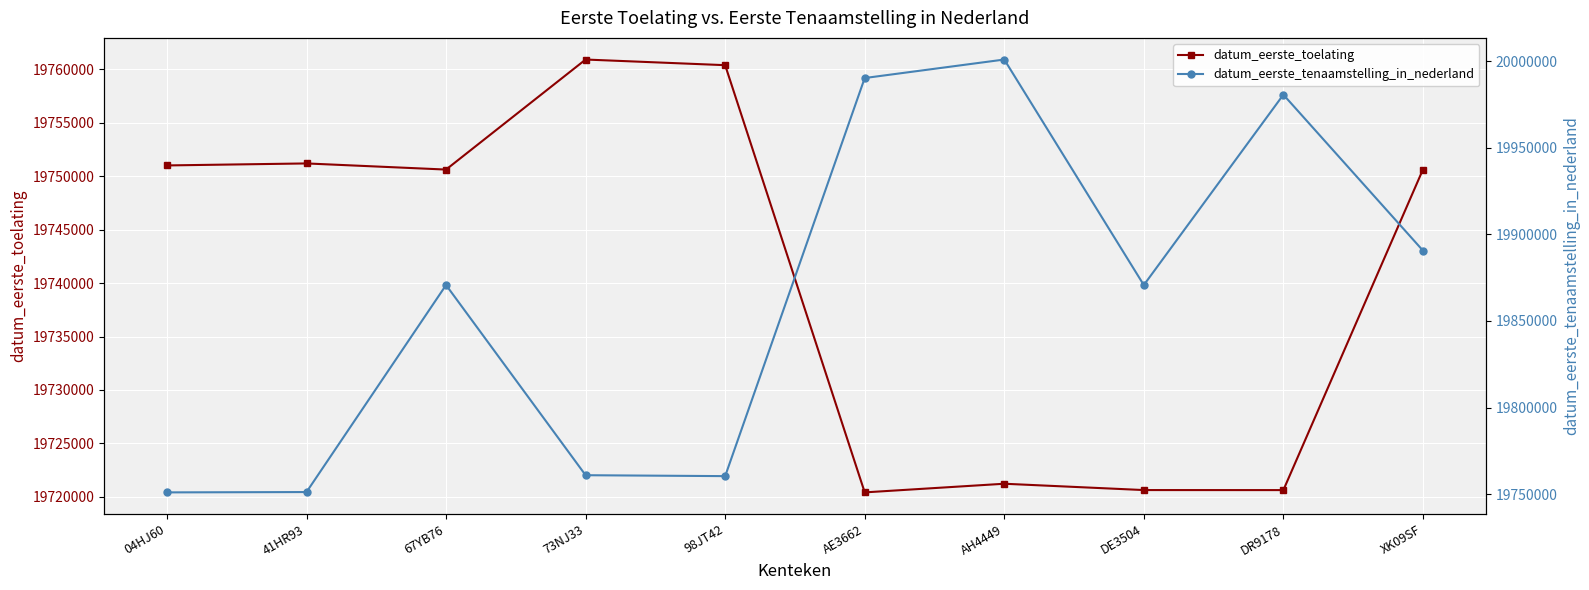

What position from the left is 67YB76?

3